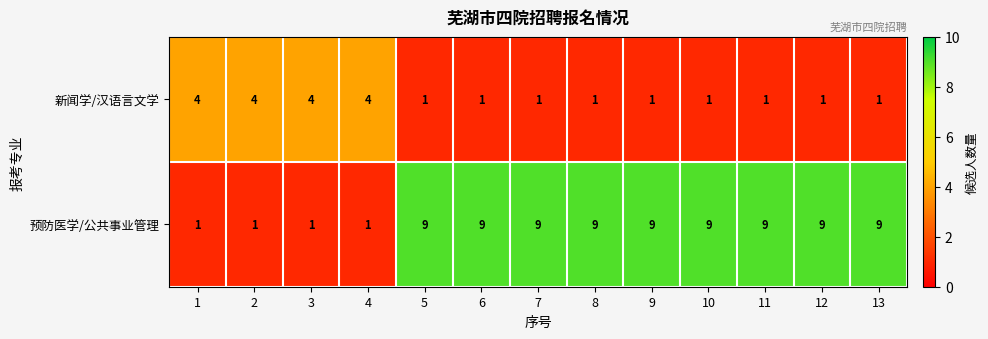

True or false: 新闻学/汉语言文学 has a value of 4 at 3.

True